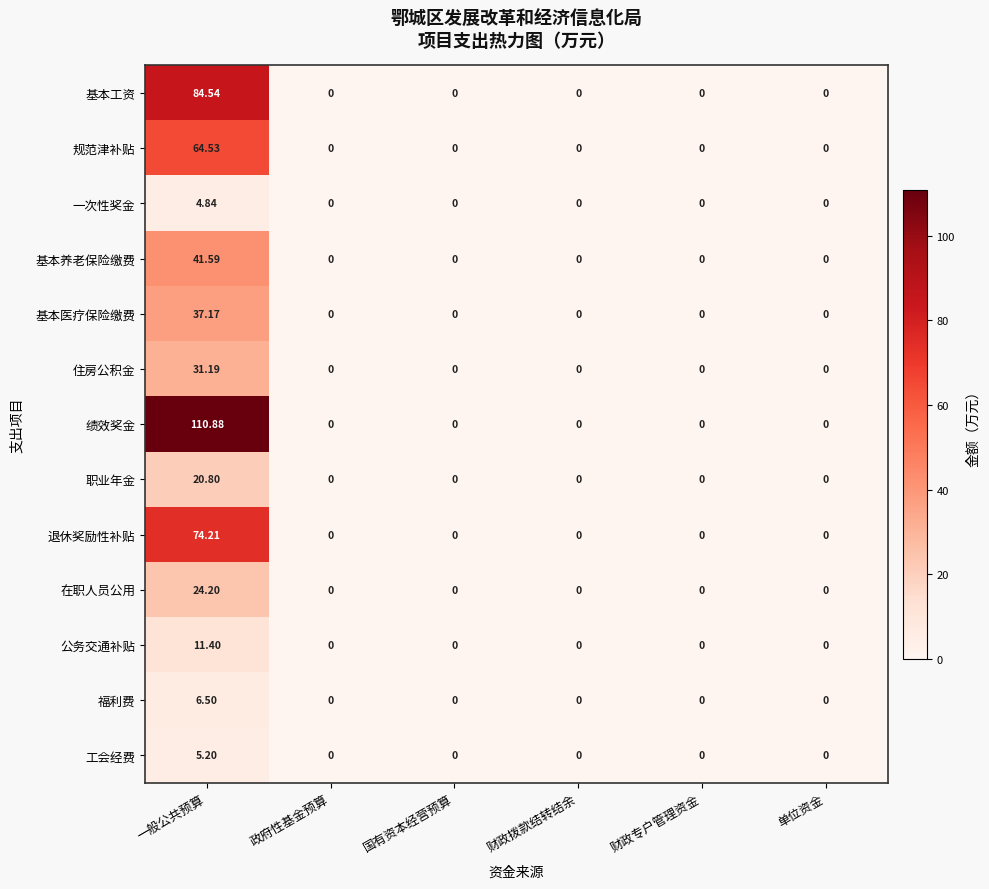

Which series has the widest spread of values?

绩效奖金